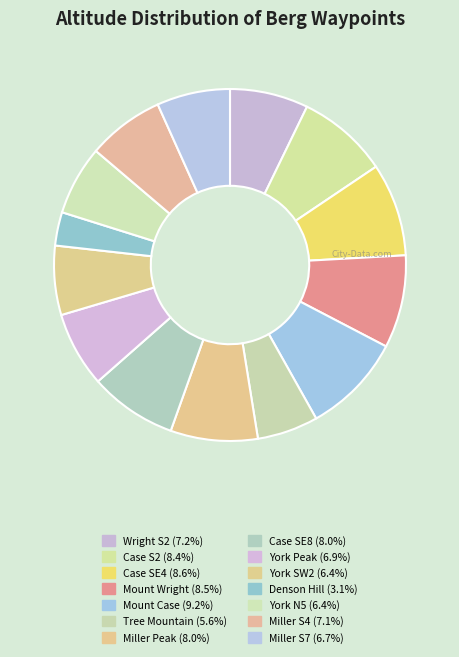

Is it true that York Peak is 1% of the pie?

False